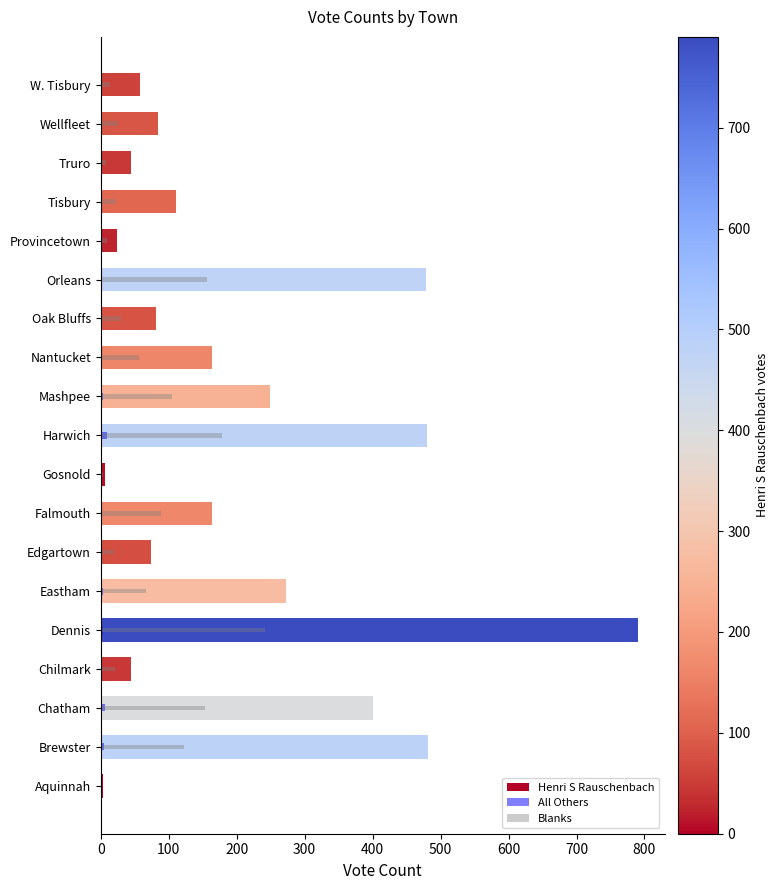

Is it true that All Others equals 6 at Chatham?

True